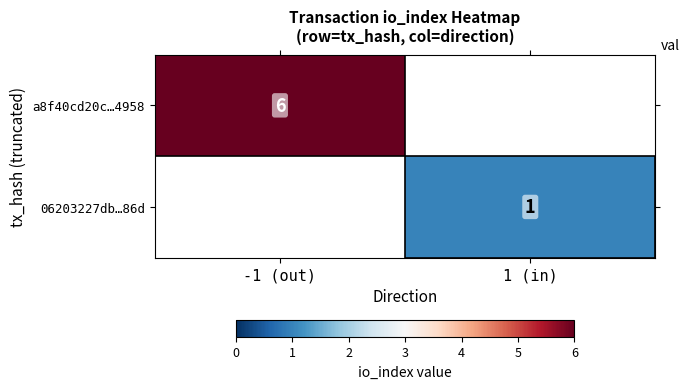

True or false: a8f40cd20c…4958 has a value of 8 at -1 (out).

False